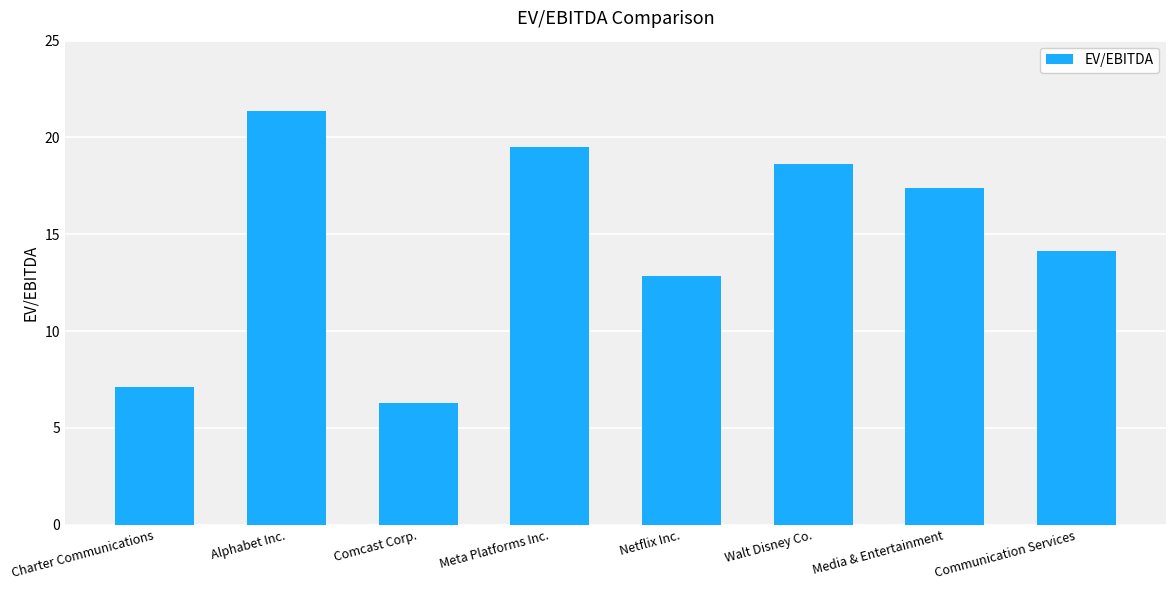

What is the average value?

14.7